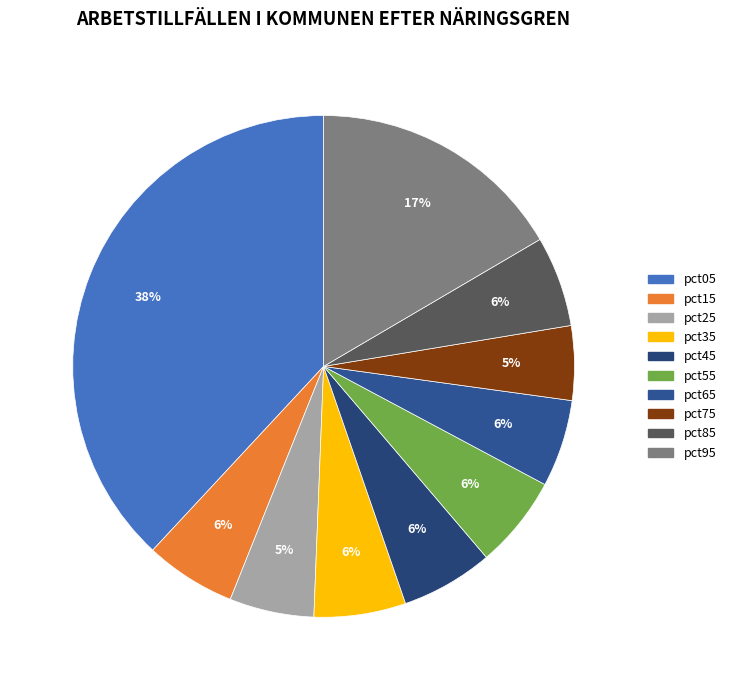

To the nearest percent, what is the combined percentage of pct35 and pct15?

12%